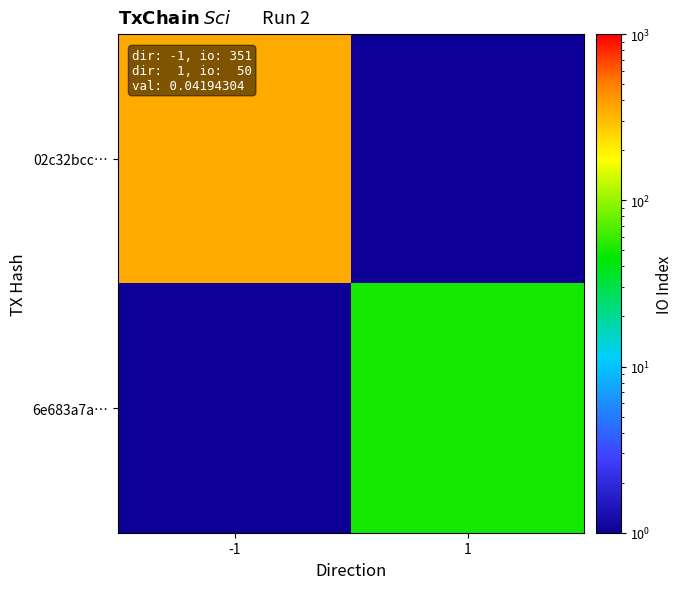

What is the difference between the highest and lowest values at -1?

350.5